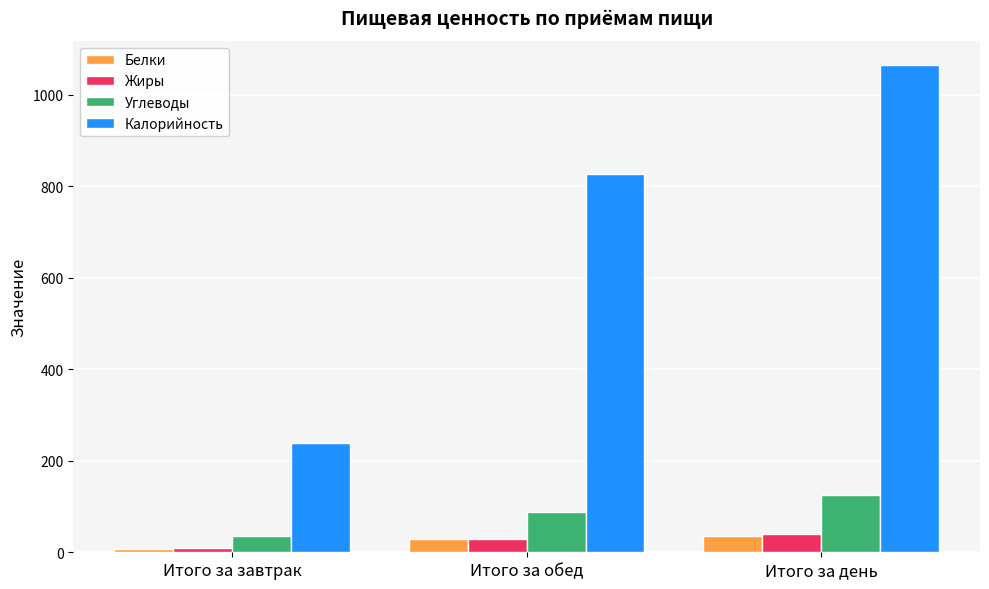

What position from the left is Итого за завтрак?

1